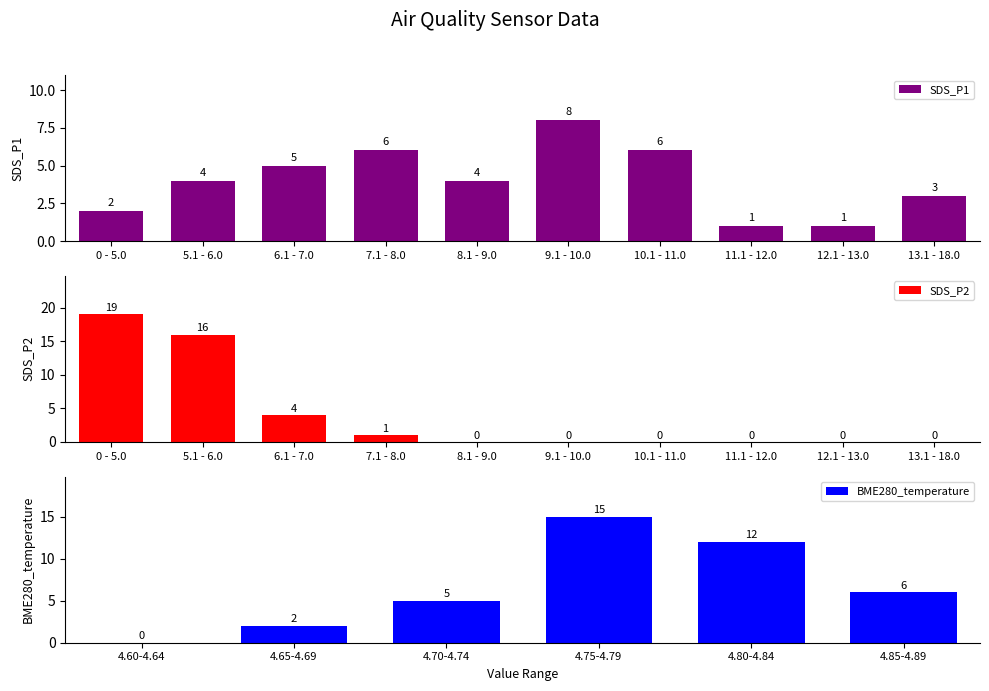

What is the difference between the maximum and second lowest values in the SDS_P1 series?

7